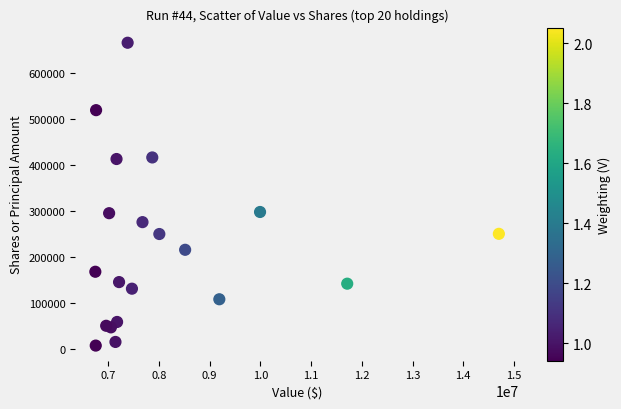

What is the range of X values (max minus min)?

7957000